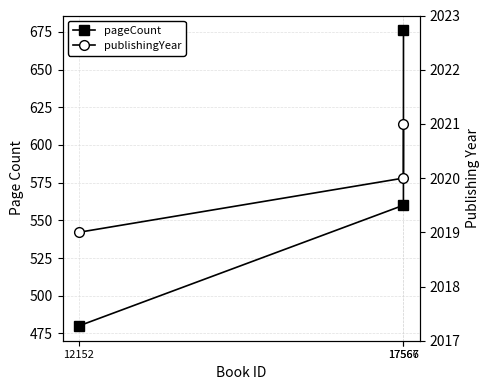

Which category has the lowest value in the publishingYear series?

12152